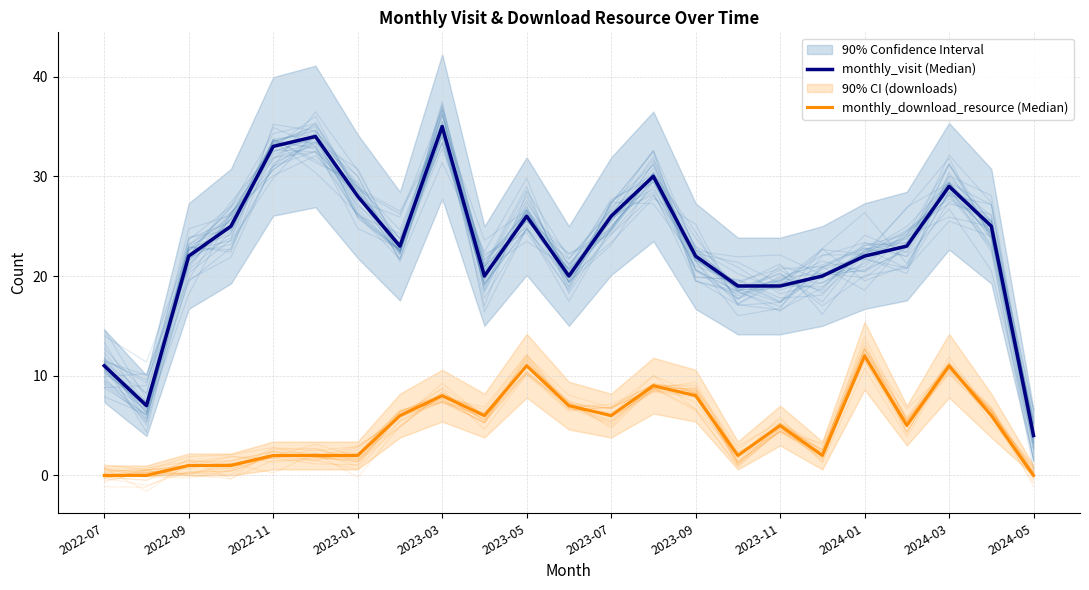

Which series changed the most between 2022-07 and 2023-03?

monthly_visit (Median)